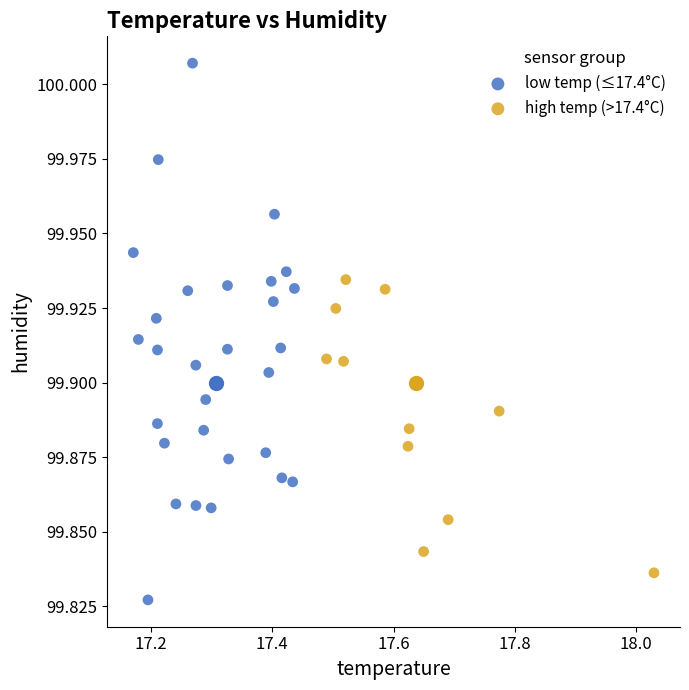

Which series has the largest Y range (max minus min)?

low temp (≤17.4°C)